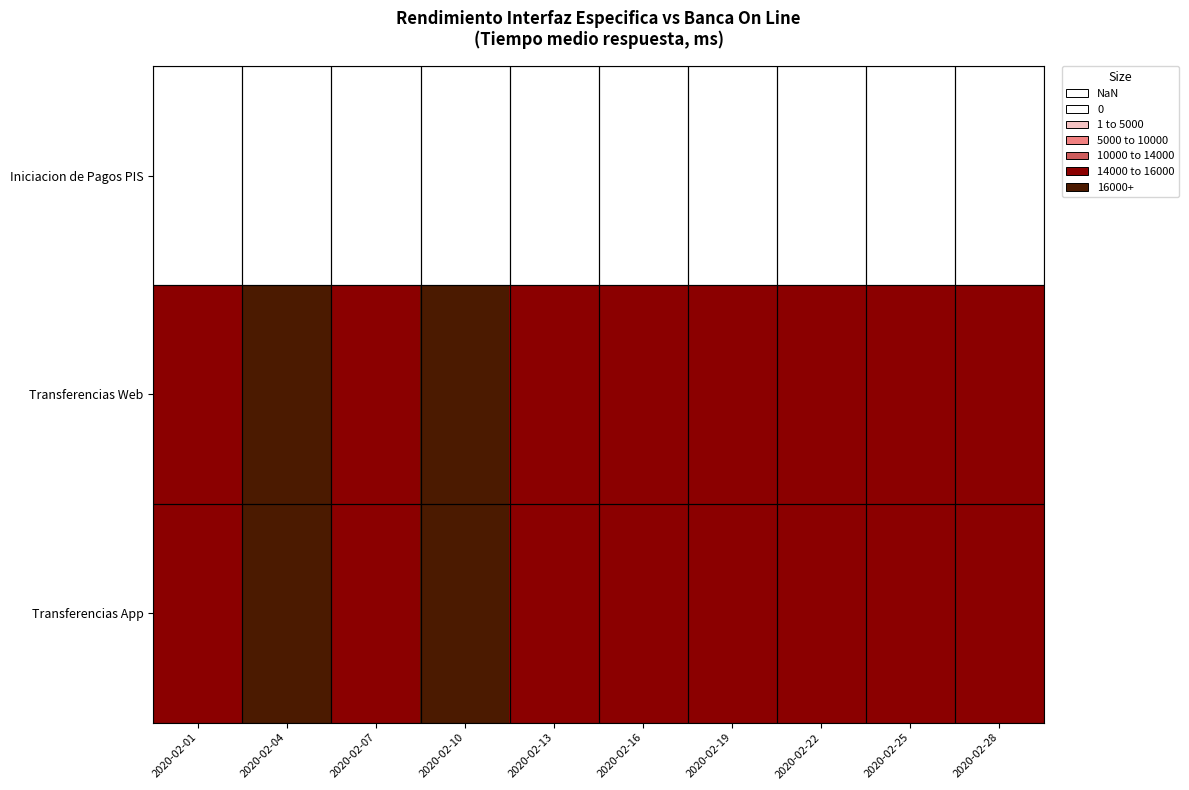

At which label does Transferencias App reach its minimum?

2020-02-19